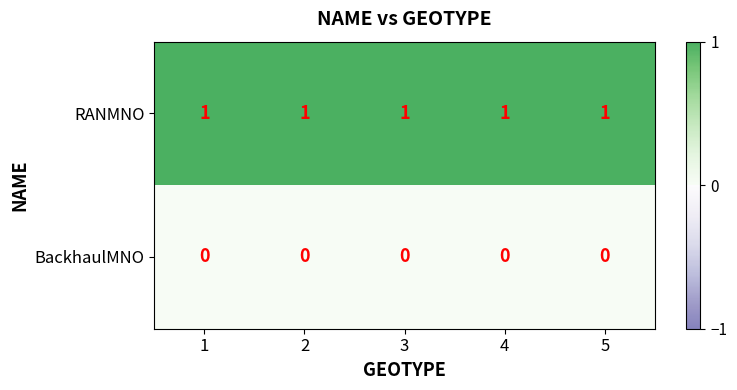

List the series in order of their overall mean, highest first.

RANMNO, BackhaulMNO